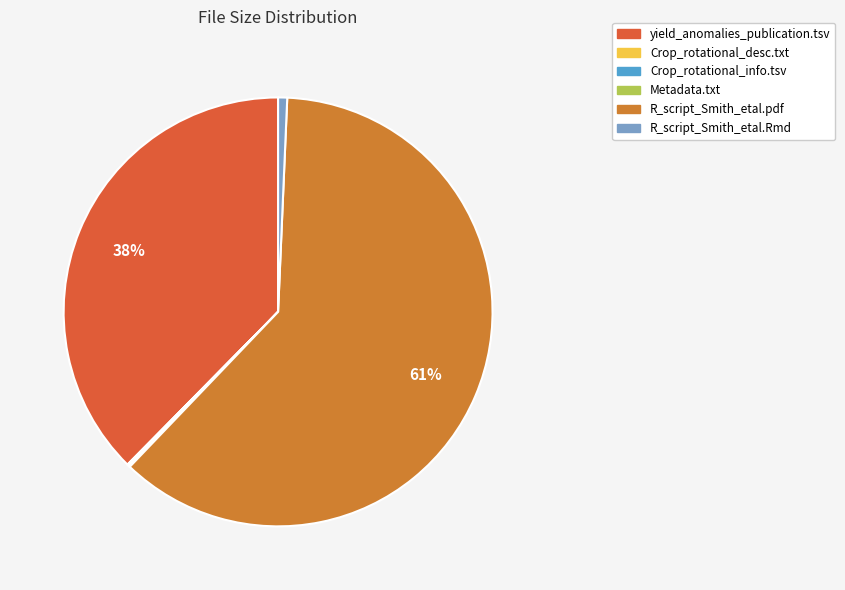

To the nearest percent, what is the average slice percentage?

17%